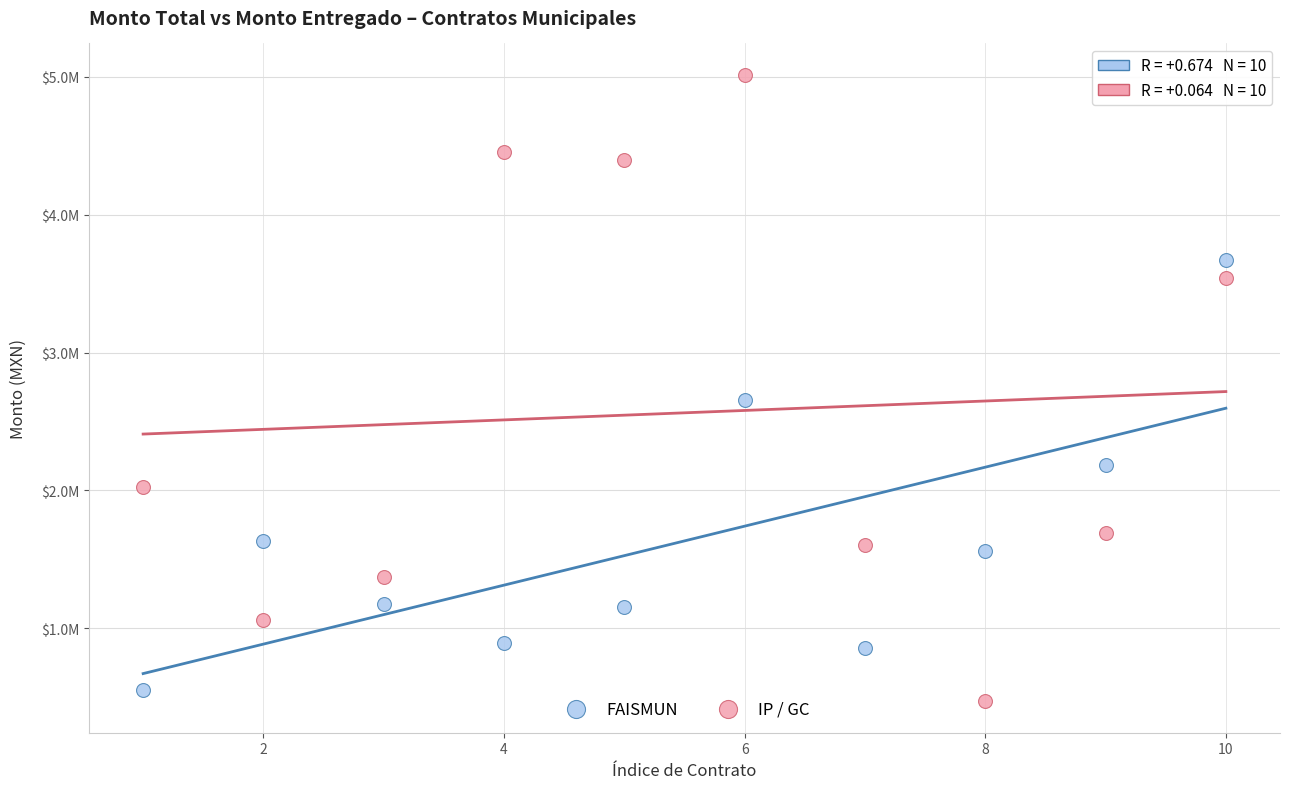

Which series reaches the maximum Y coordinate?

IP / GC